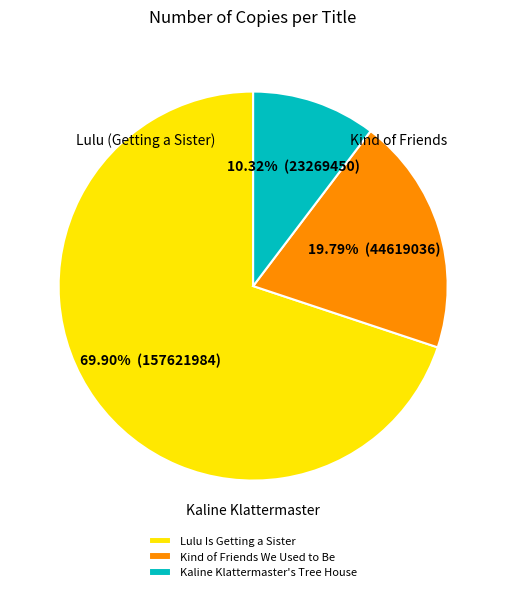

To the nearest percent, what portion does Kaline Klattermaster's Tree House represent?

10%